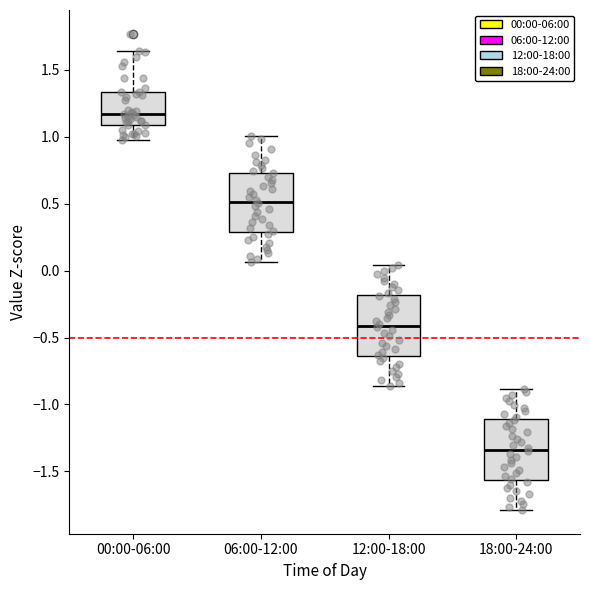

Reading left to right, read every box against the y-axis: the position of its median line, the range the box covers, and the ends of its whiskers. The values are not printed on the chart, so give them approximately, as read against the axis.

00:00-06:00: median 1.15, box 1.10 to 1.35, whiskers 1.00 to 1.65
06:00-12:00: median 0.50, box 0.30 to 0.75, whiskers 0.05 to 1.00
12:00-18:00: median -0.40, box -0.65 to -0.20, whiskers -0.85 to 0.05
18:00-24:00: median -1.35, box -1.55 to -1.10, whiskers -1.80 to -0.90